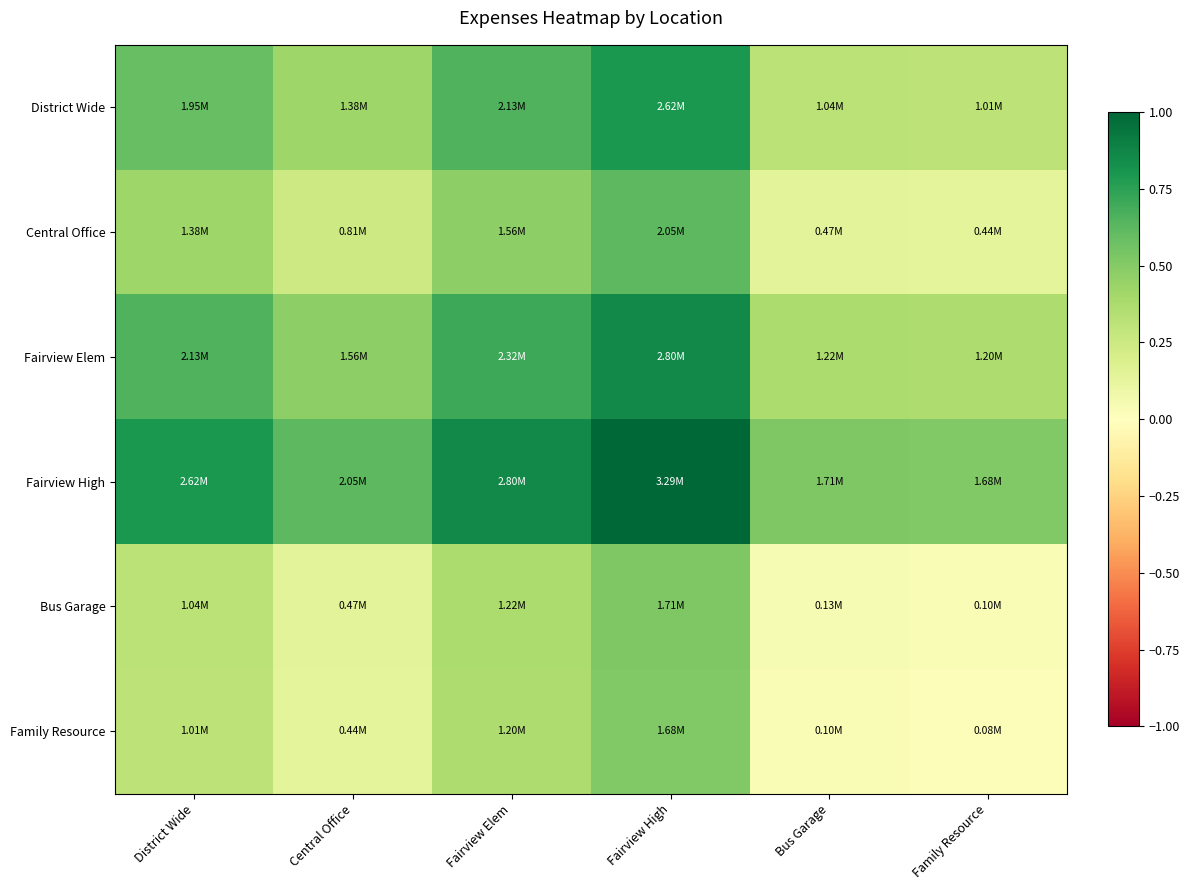

Between Bus Garage and District Wide, which is larger?

District Wide